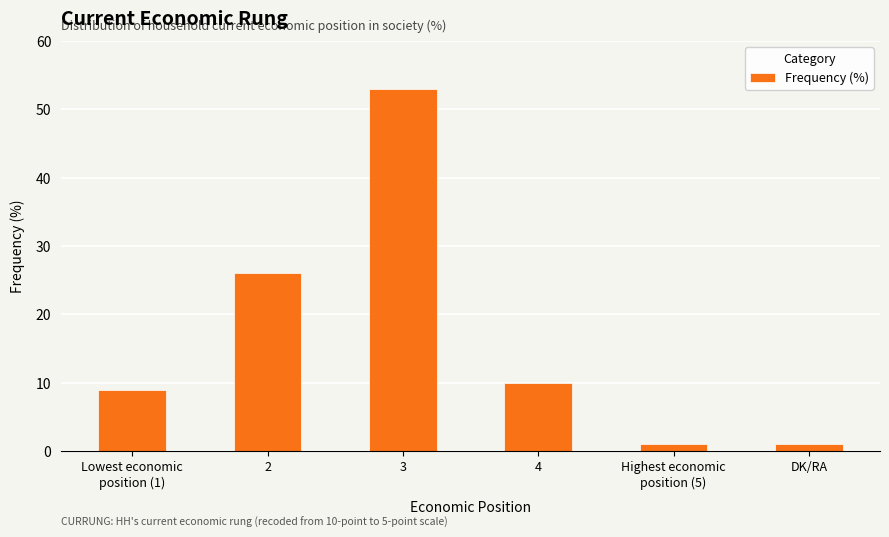

Reading right to left, extract all data points from this chart.

DK/RA=1	Highest economic
position (5)=1	4=10	3=53	2=26	Lowest economic
position (1)=9